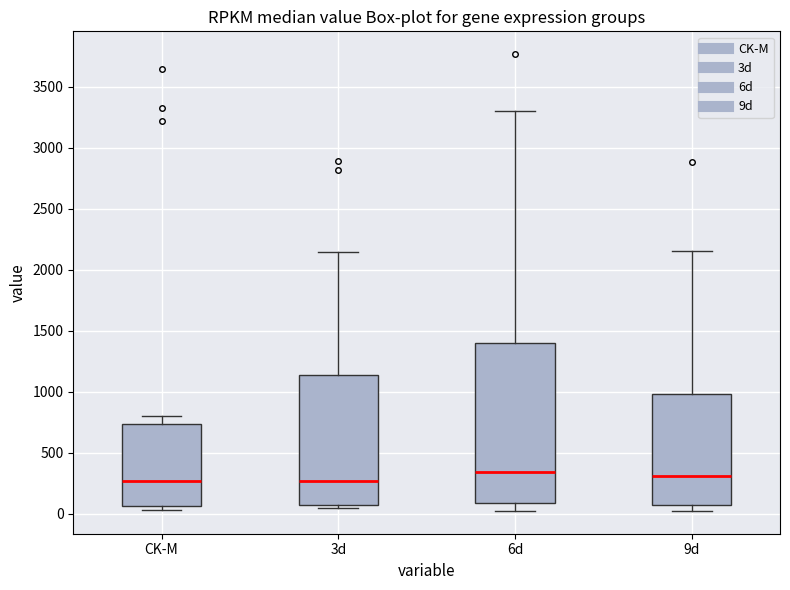

Reading left to right, read every box against the y-axis: the position of its median line, the range the box covers, and the ends of its whiskers. The values are not printed on the chart, so give them approximately, as read against the axis.

CK-M: median 250, box 50 to 750, whiskers 50 (just below the box's lower edge) to 800
3d: median 250, box 50 to 1150, whiskers 50 (just below the box's lower edge) to 2150
6d: median 350, box 100 to 1400, whiskers 50 to 3300
9d: median 300, box 50 to 1000, whiskers 0 to 2150